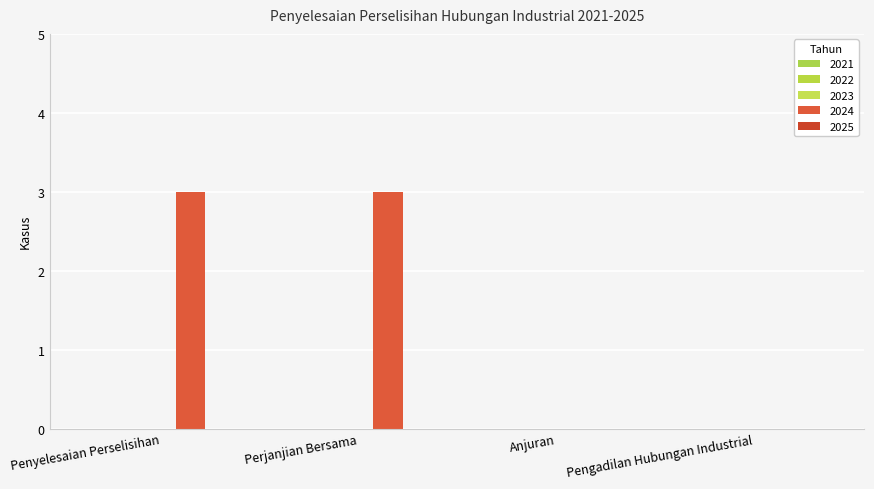

Are the bars horizontal?

No